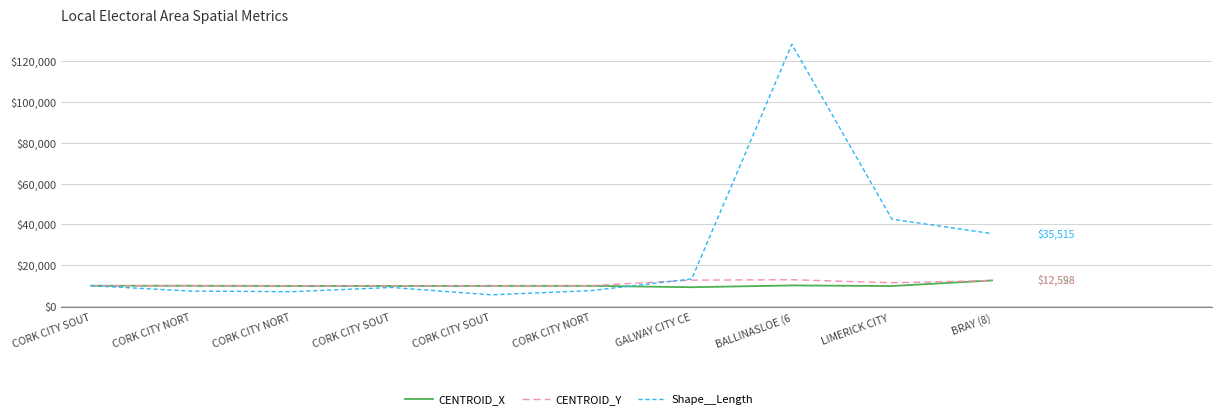

What is the value of the Shape__Length point at the 3rd from the left?

7369.7